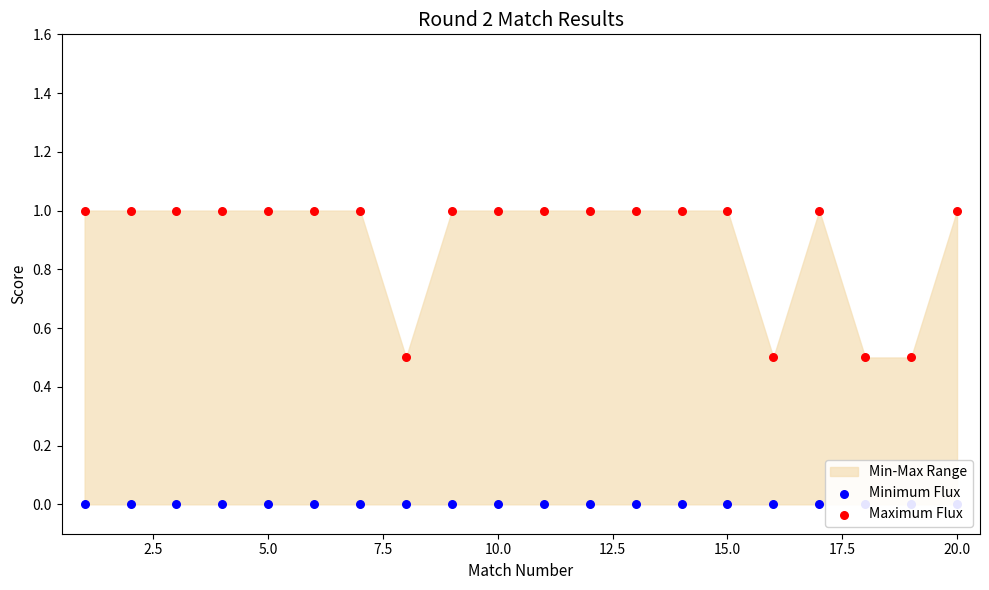

Which series has the largest total across all categories?

Maximum Flux